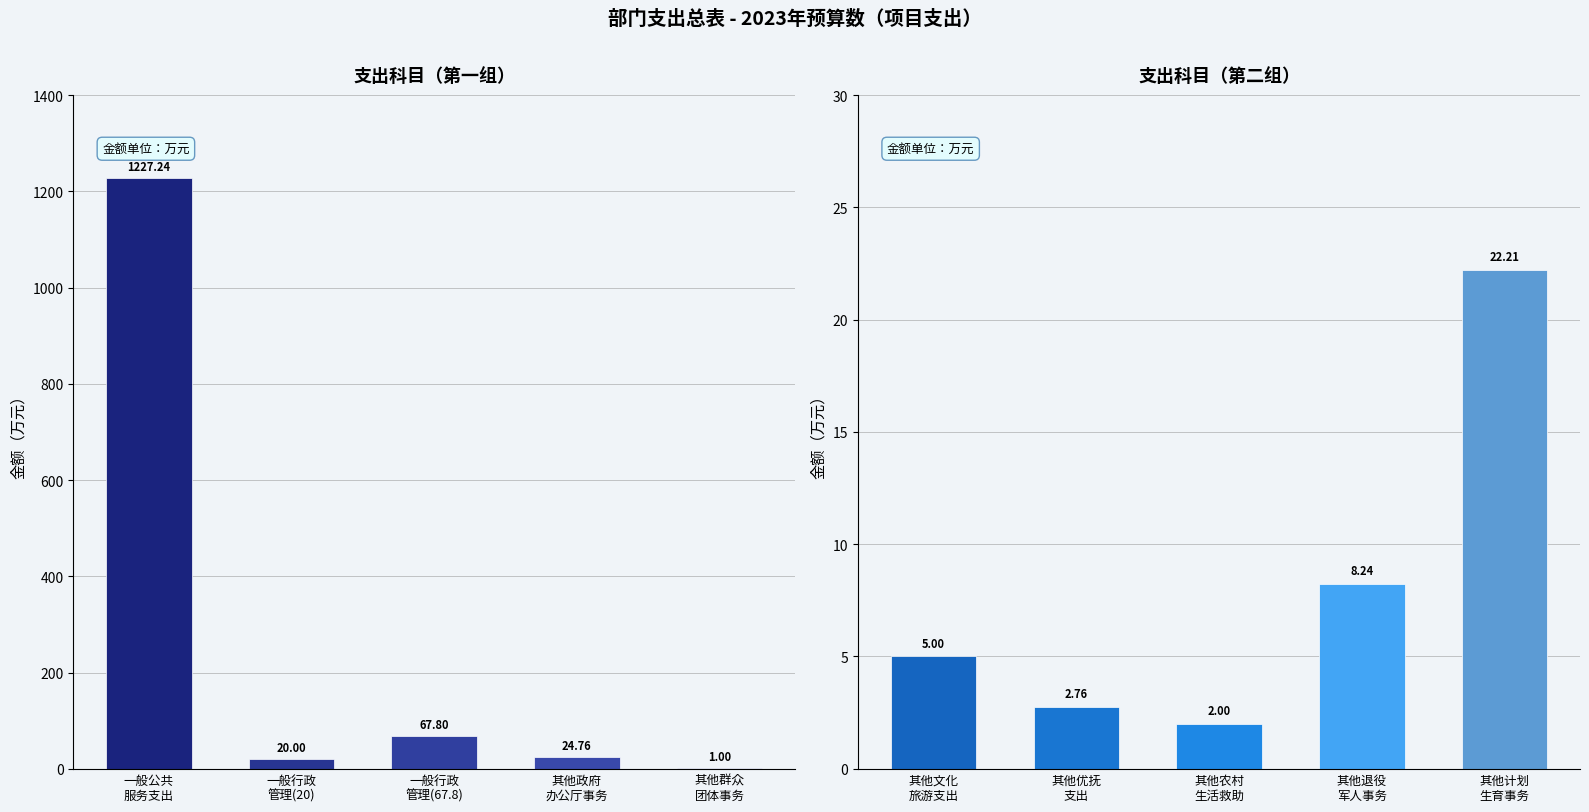

At how many categories does at least one series exceed 722?

1